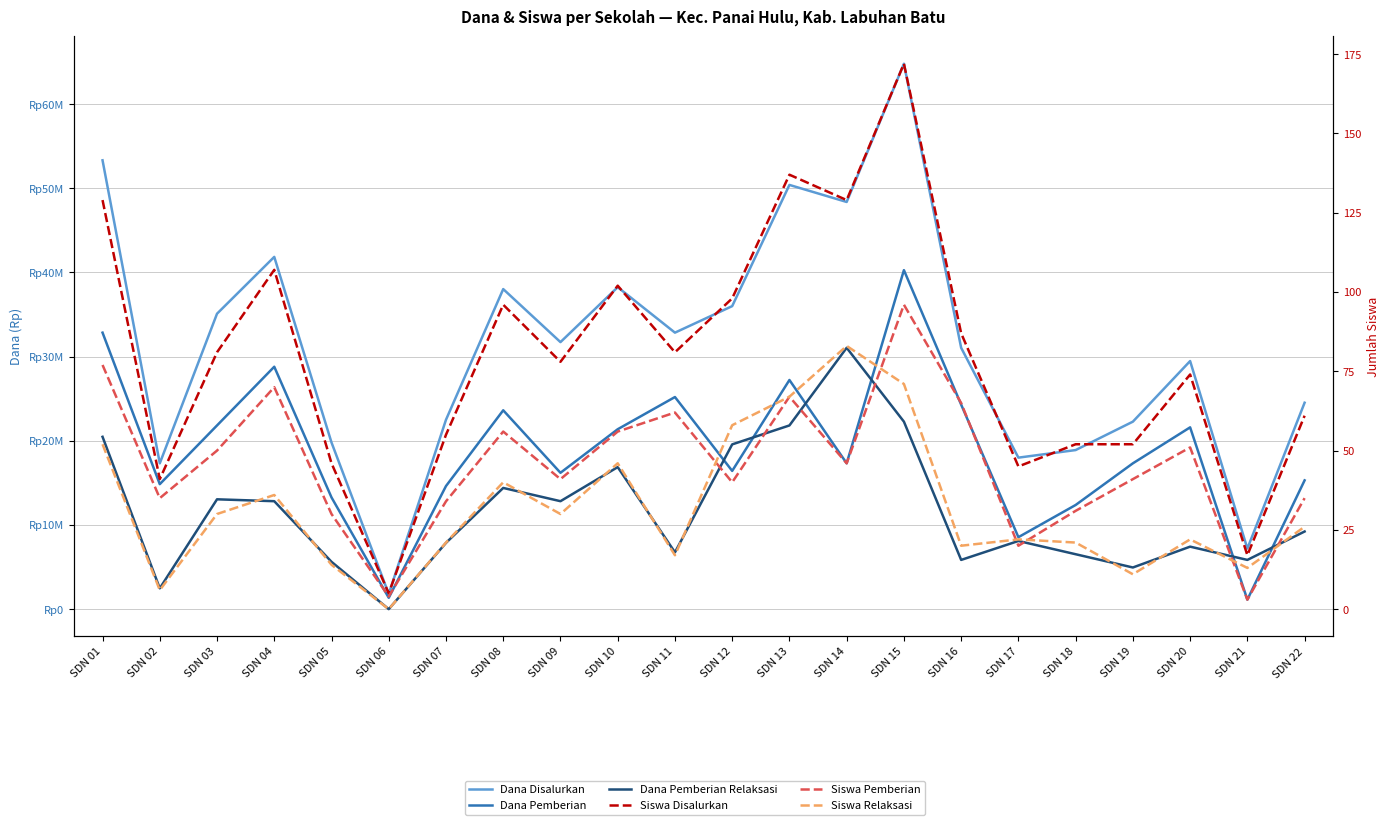

What is the value of the Siswa Disalurkan point at the 1st from the left?

129